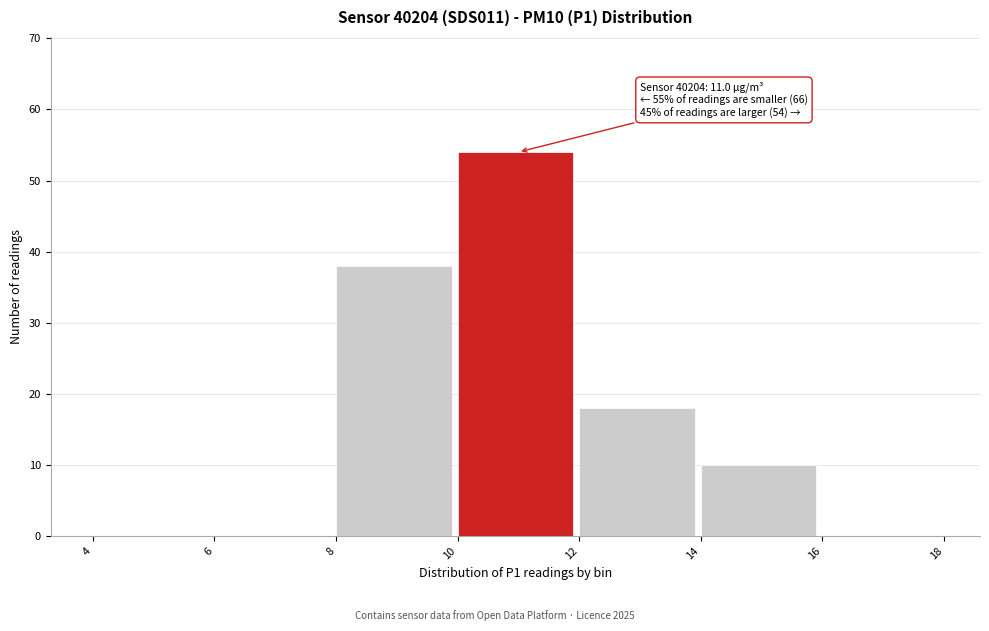

Which range on the x-axis has the tallest bar?

10 to 12